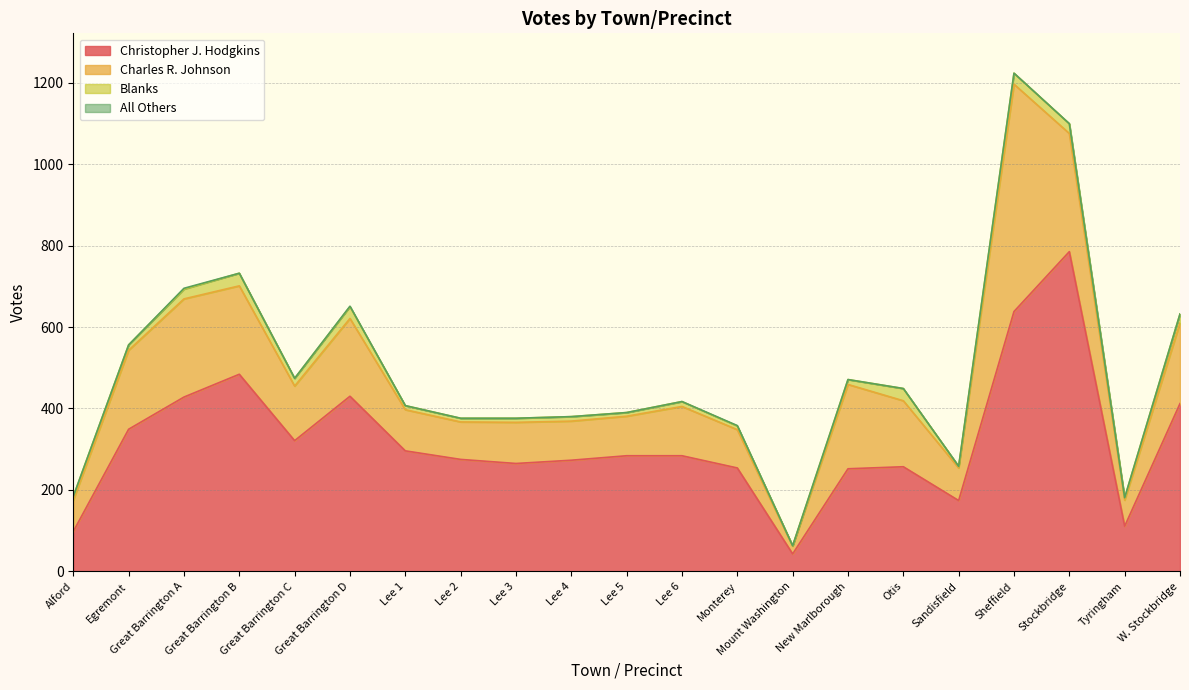

Which series changed the most between Egremont and Lee 6?

Charles R. Johnson